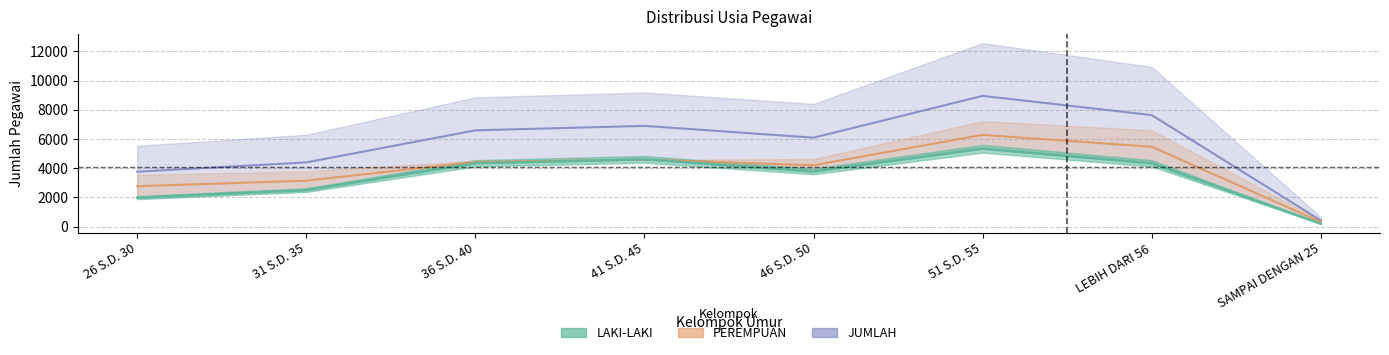

How many data points in LAKI-LAKI are less than 4339?

4